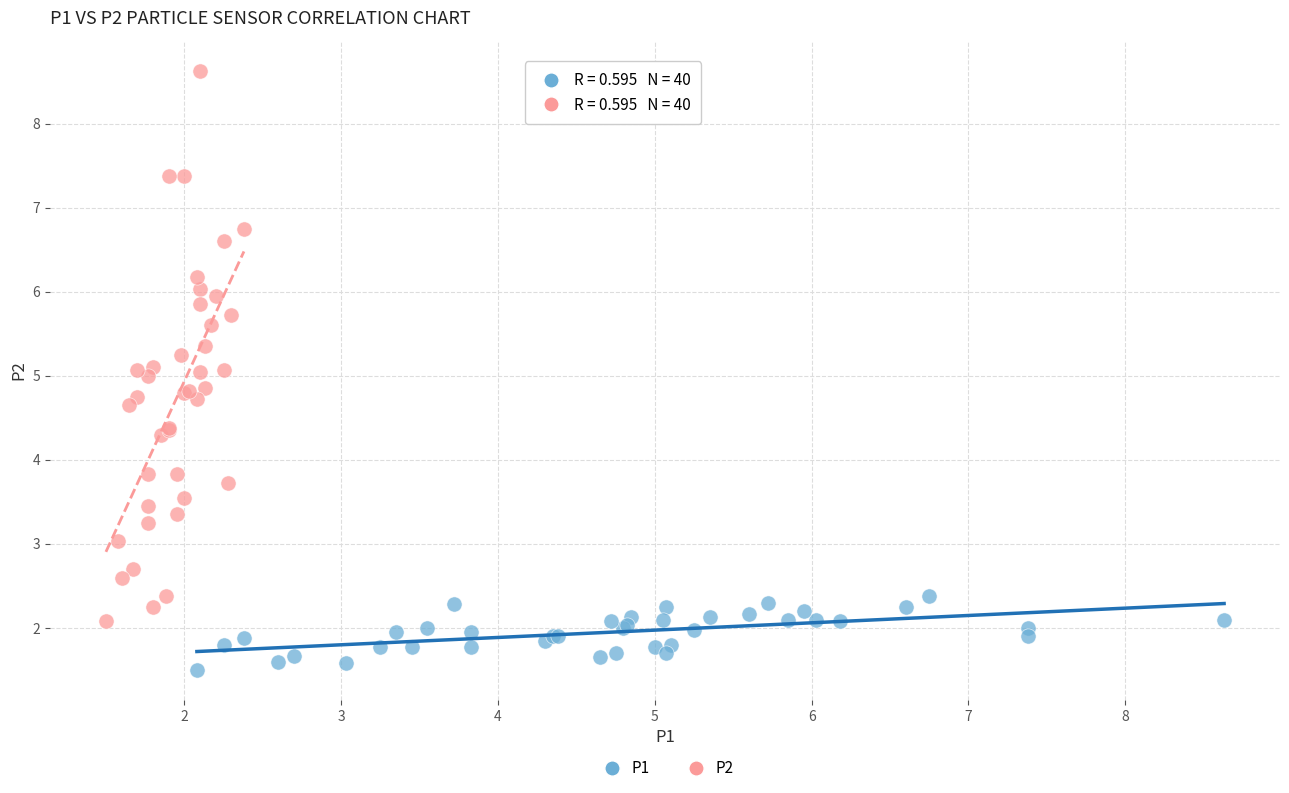

Which series reaches the minimum Y coordinate?

P1